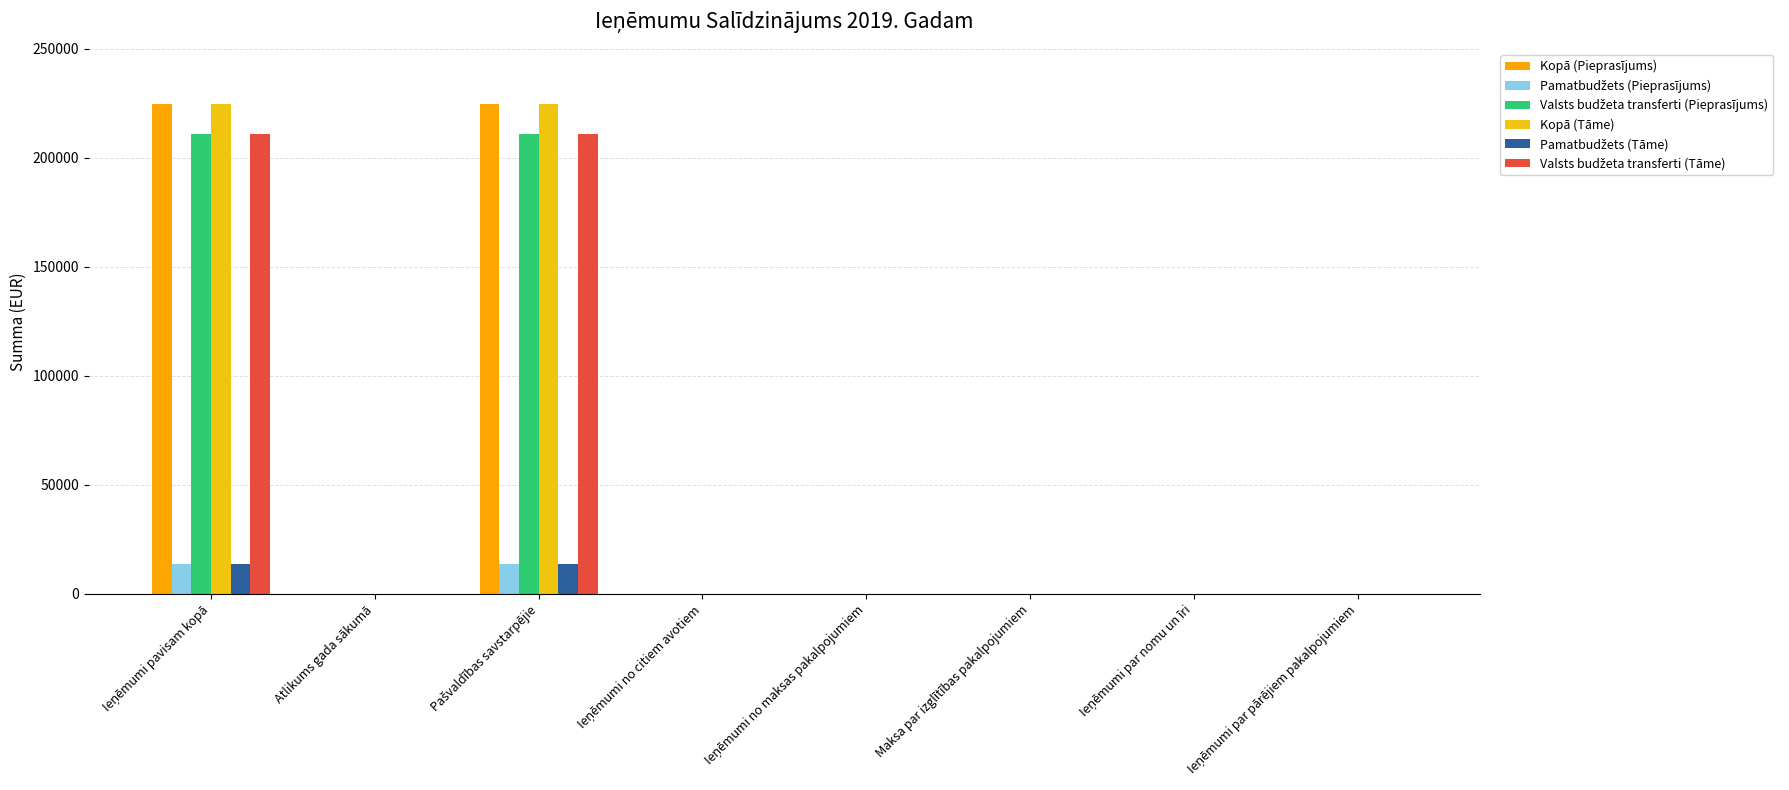

How many series are shown in this chart?

6